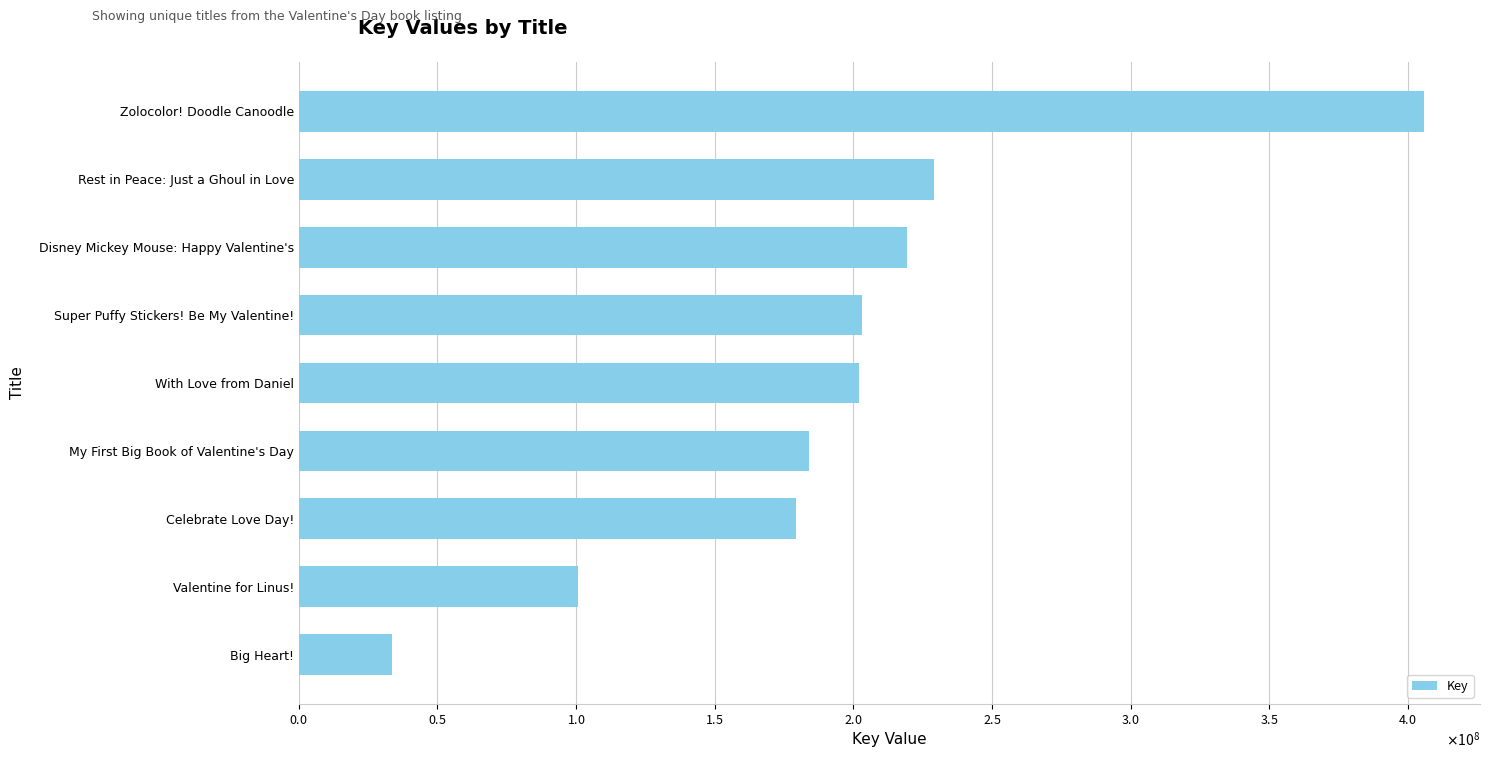

Does the chart contain any negative values?

No